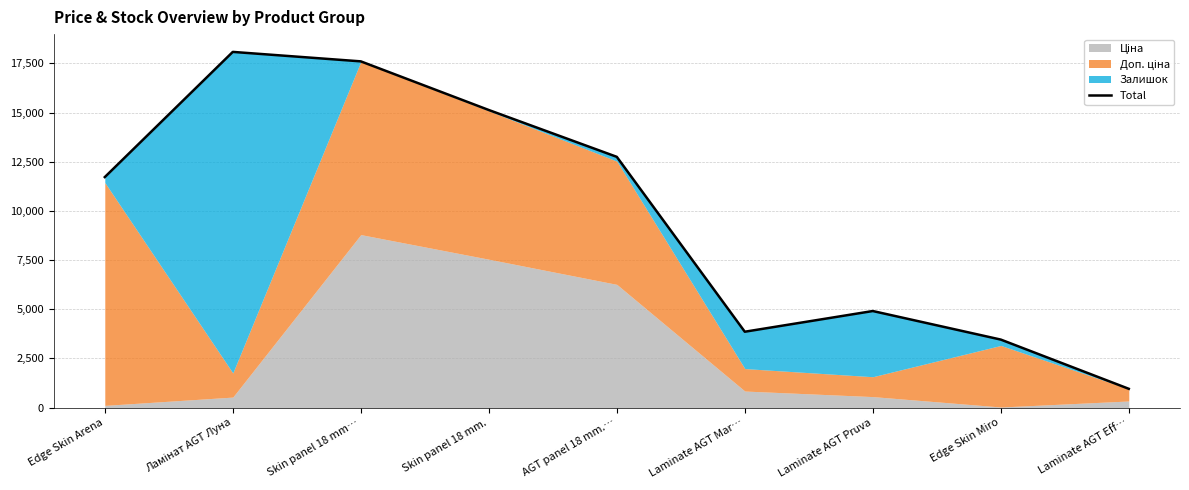

Is it true that the value at Laminate AGT Eff… is 1376.1?

False